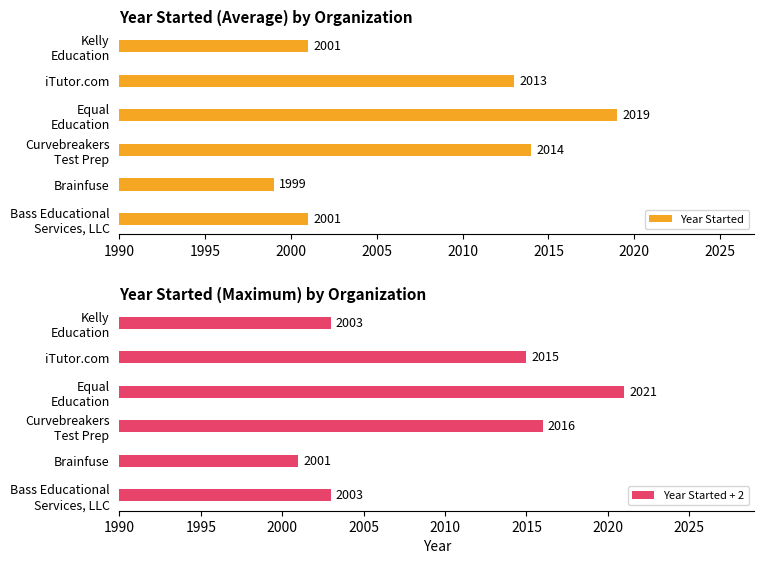

Is it true that Year Started equals 2013 at iTutor.com?

True